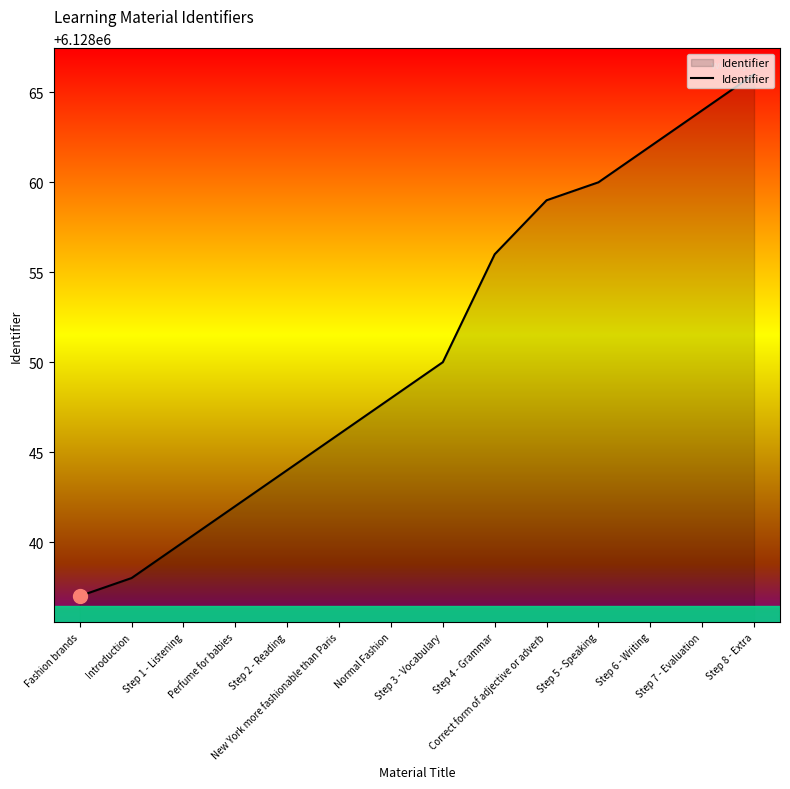

What is the ratio of the value at New York more fashionable than Paris to the value at Step 6 - Writing?

1.0